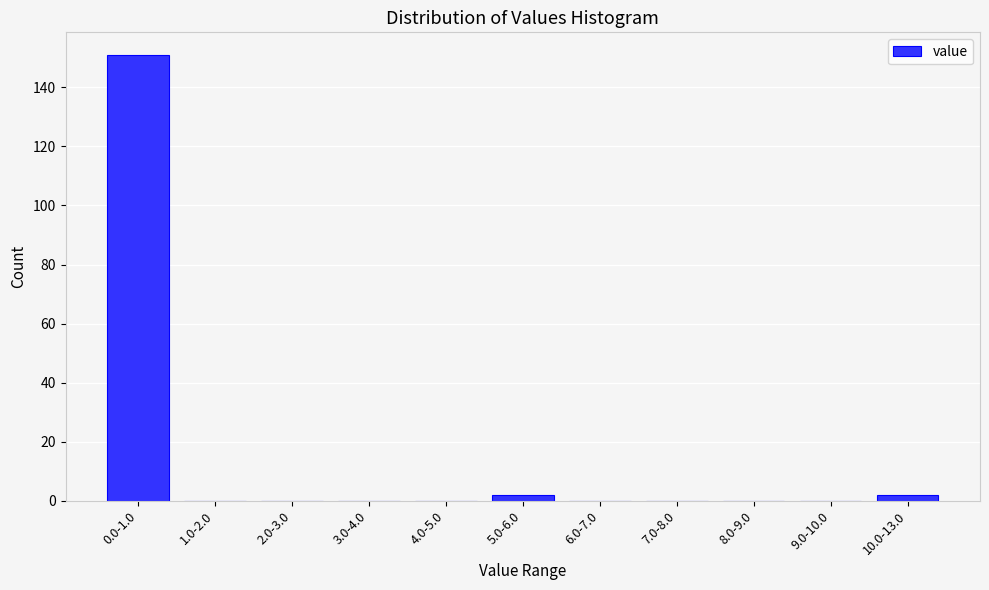

Which label corresponds to the largest value in the chart?

0.0-1.0